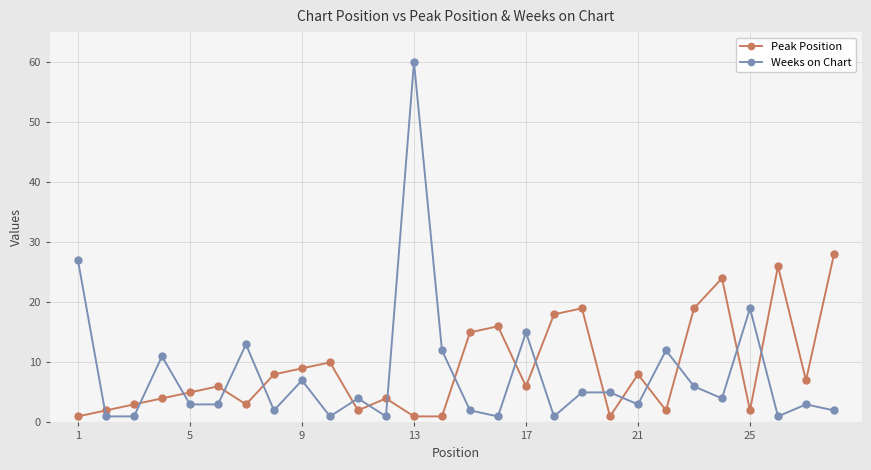

What is the greatest value displayed?

60